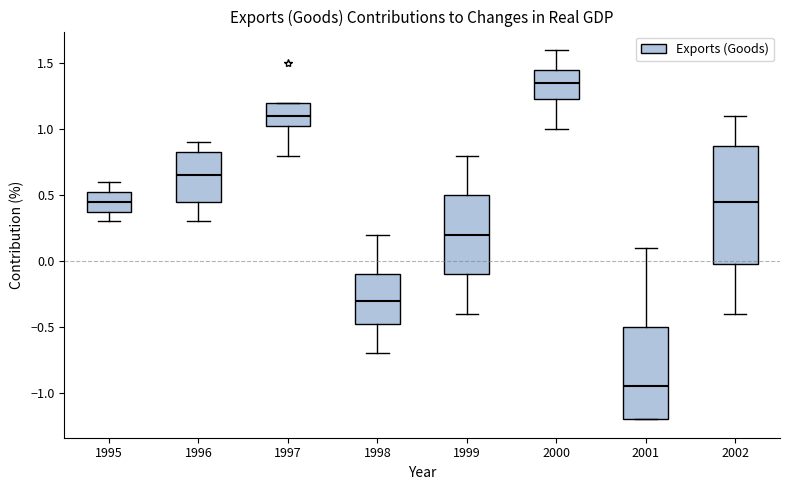

Reading left to right, transcribe this box plot: for each box, give where its median line is, the range the box spans, and where its two whiskers end, as read against the y-axis. The values are not printed on the chart, so give them approximately, as read against the axis.

1995: median 0.45, box 0.40 to 0.55, whiskers 0.30 to 0.60
1996: median 0.65, box 0.45 to 0.85, whiskers 0.30 to 0.90
1997: median 1.10, box 1.05 to 1.20, whiskers 0.80 to 1.20
1998: median -0.30, box -0.45 to -0.10, whiskers -0.70 to 0.20
1999: median 0.20, box -0.10 to 0.50, whiskers -0.40 to 0.80
2000: median 1.35, box 1.25 to 1.45, whiskers 1.00 to 1.60
2001: median -0.95, box -1.20 to -0.50, whiskers -1.20 to 0.10
2002: median 0.45, box 0.00 to 0.90, whiskers -0.40 to 1.10